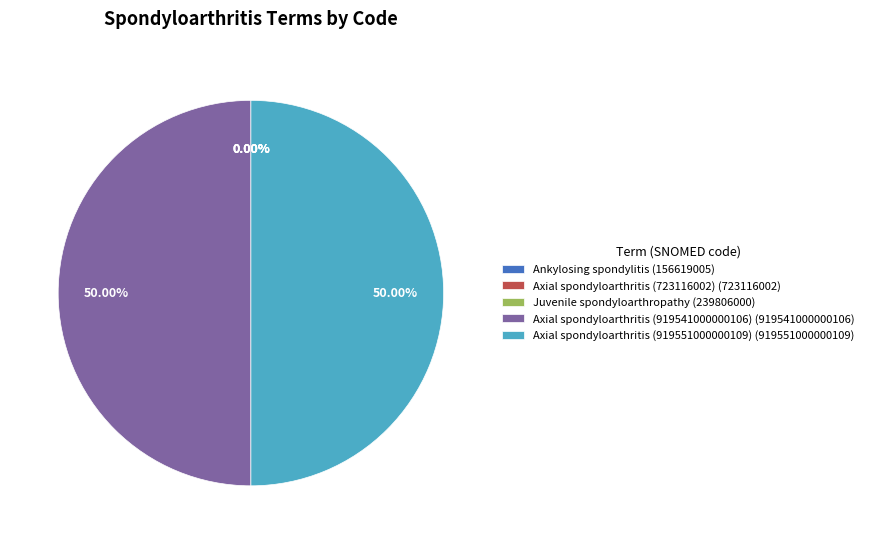

Which category accounts for the majority?

Axial spondyloarthritis (919551000000109)